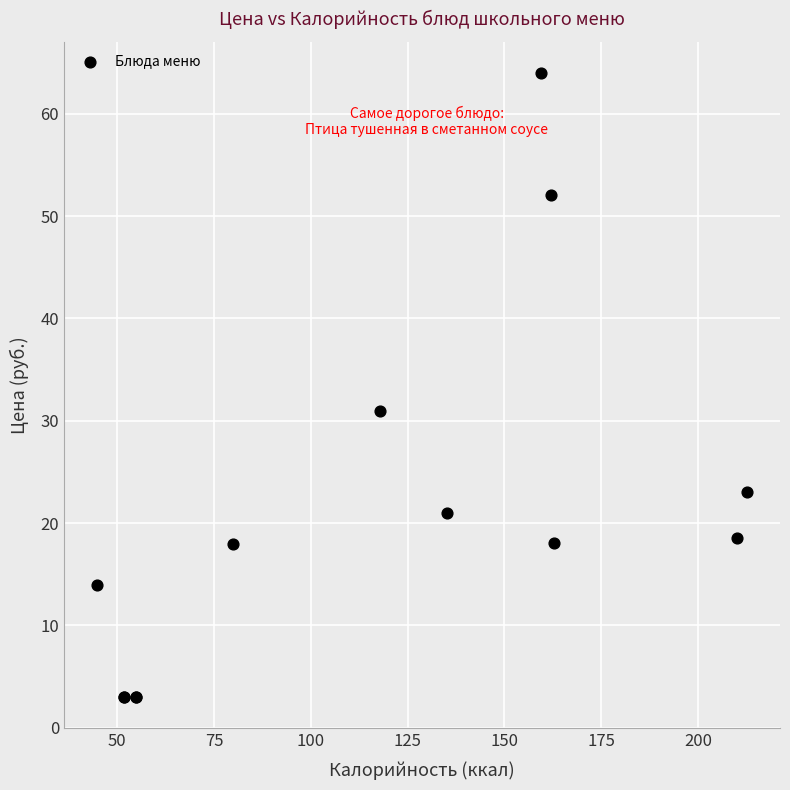

What Y value in the scatter plot is closest to 33?

31.0